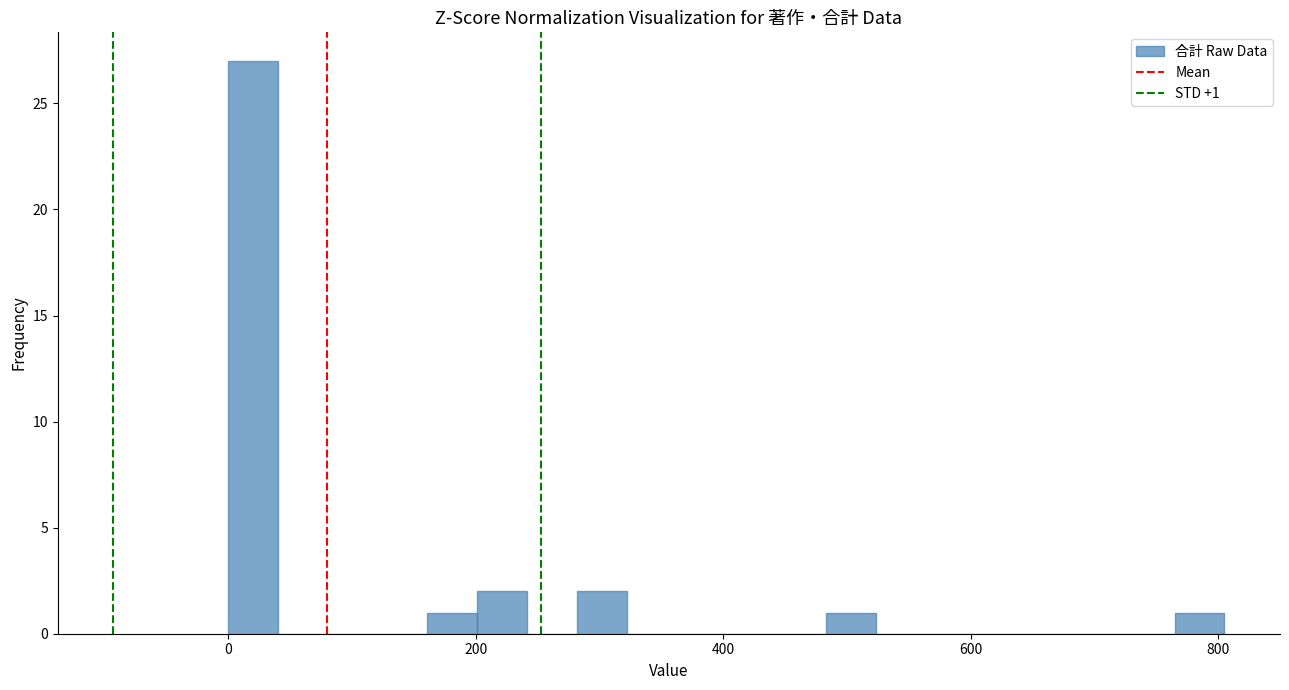

Read against the x-axis, roughly where is the centre of the tallest bar?

20